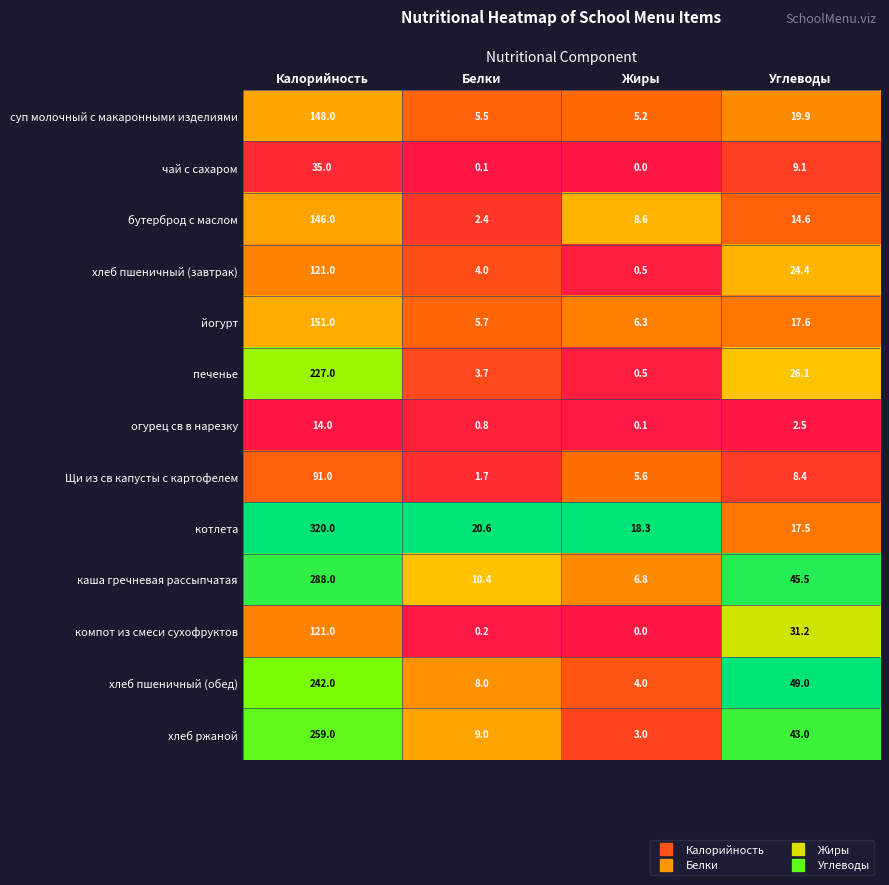

What is the average value of the хлеб ржаной series?

78.5